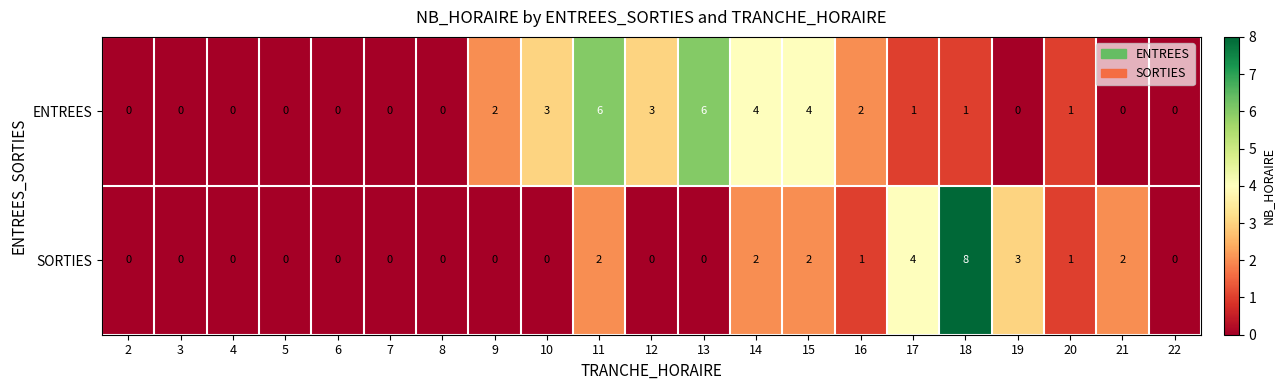

List the series in order of their peak value, highest first.

SORTIES, ENTREES